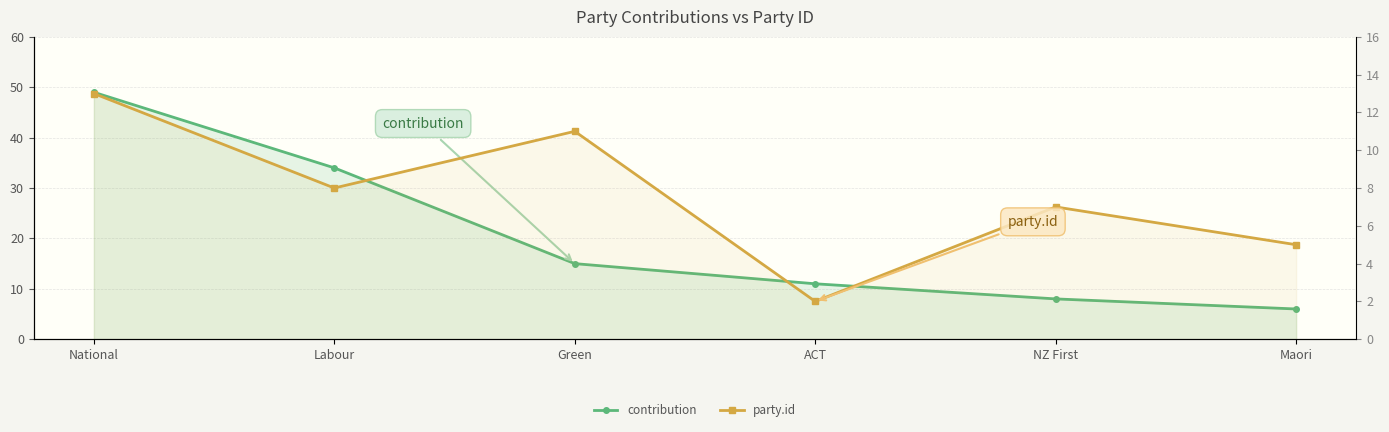

True or false: contribution and party.id cross at least once.

False